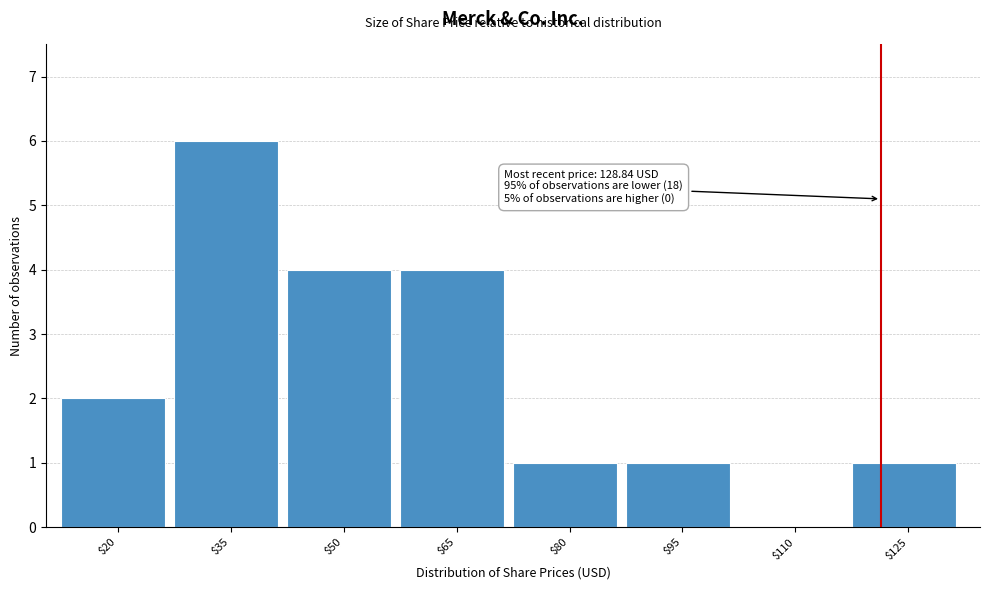

Is it true that the value at $125 is 0?

False